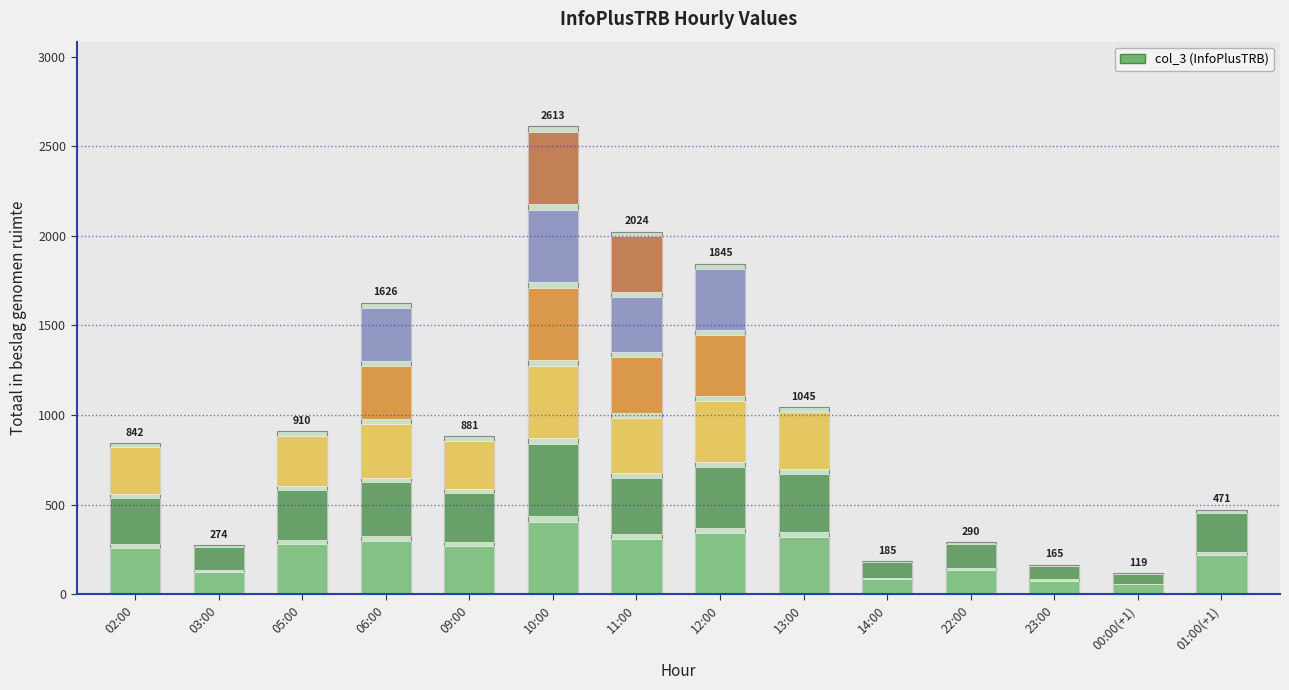

What is the sum of all values?

13290